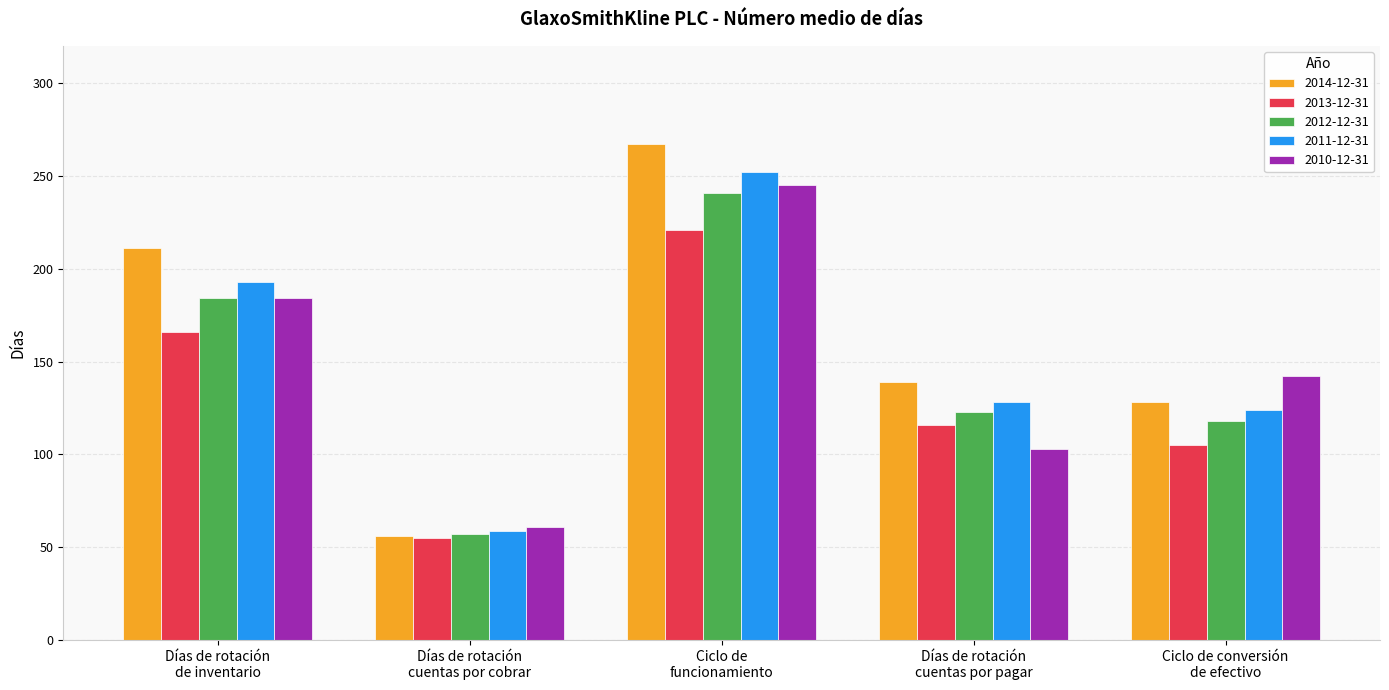

What is the label of the 1st bar from the right?

Ciclo de conversión
de efectivo